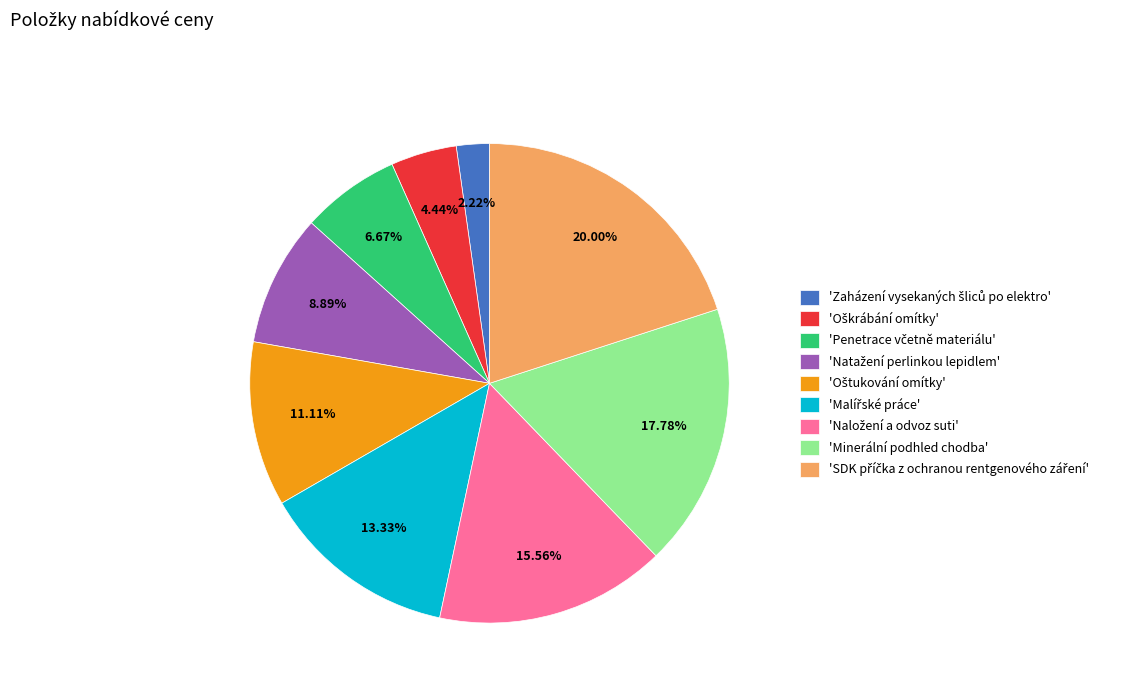

Does any single category account for the majority?

No